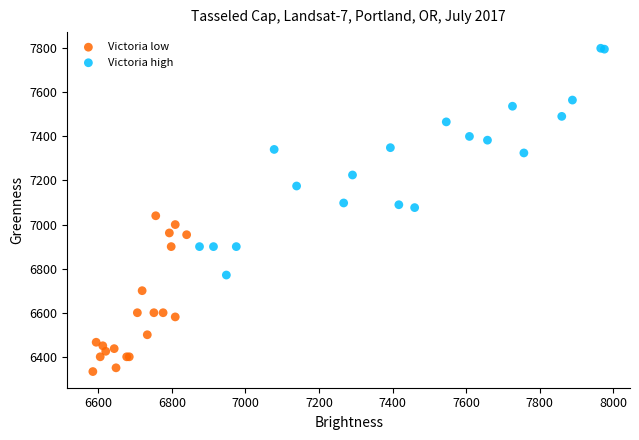

What are all the series names shown in the legend?

Victoria low, Victoria high